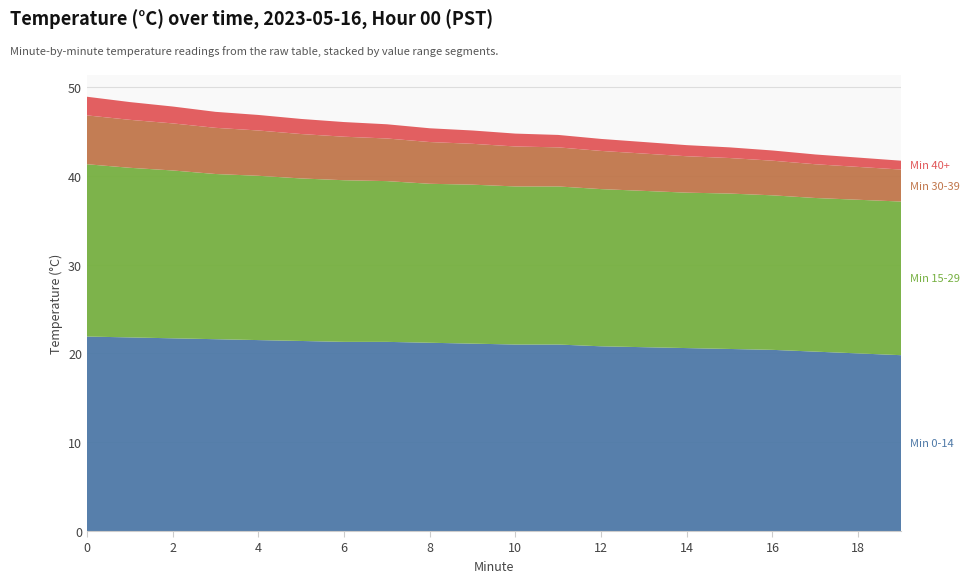

Reading right to left, transcribe all the data shown in this chart.

Min 0-14: 19=19.8	18=20.0	17=20.2	16=20.4	15=20.5	14=20.6	13=20.7	12=20.8	11=21.0	10=21.0	9=21.1	8=21.2	7=21.3	6=21.3	5=21.4	4=21.5	3=21.6	2=21.7	1=21.8	0=21.9
Min 15-29: 19=17.3	18=17.3	17=17.3	16=17.4	15=17.5	14=17.5	13=17.6	12=17.7	11=17.8	10=17.8	9=17.9	8=17.9	7=18.1	6=18.2	5=18.3	4=18.5	3=18.6	2=18.9	1=19.1	0=19.4
Min 30-39: 19=3.6	18=3.7	17=3.8	16=3.9	15=4.0	14=4.1	13=4.2	12=4.3	11=4.4	10=4.5	9=4.6	8=4.7	7=4.8	6=4.9	5=5.0	4=5.1	3=5.2	2=5.3	1=5.4	0=5.5
Min 40+: 19=1.0	18=1.1	17=1.1	16=1.1	15=1.2	14=1.2	13=1.3	12=1.4	11=1.4	10=1.4	9=1.5	8=1.6	7=1.6	6=1.6	5=1.7	4=1.8	3=1.8	2=1.9	1=2.0	0=2.1